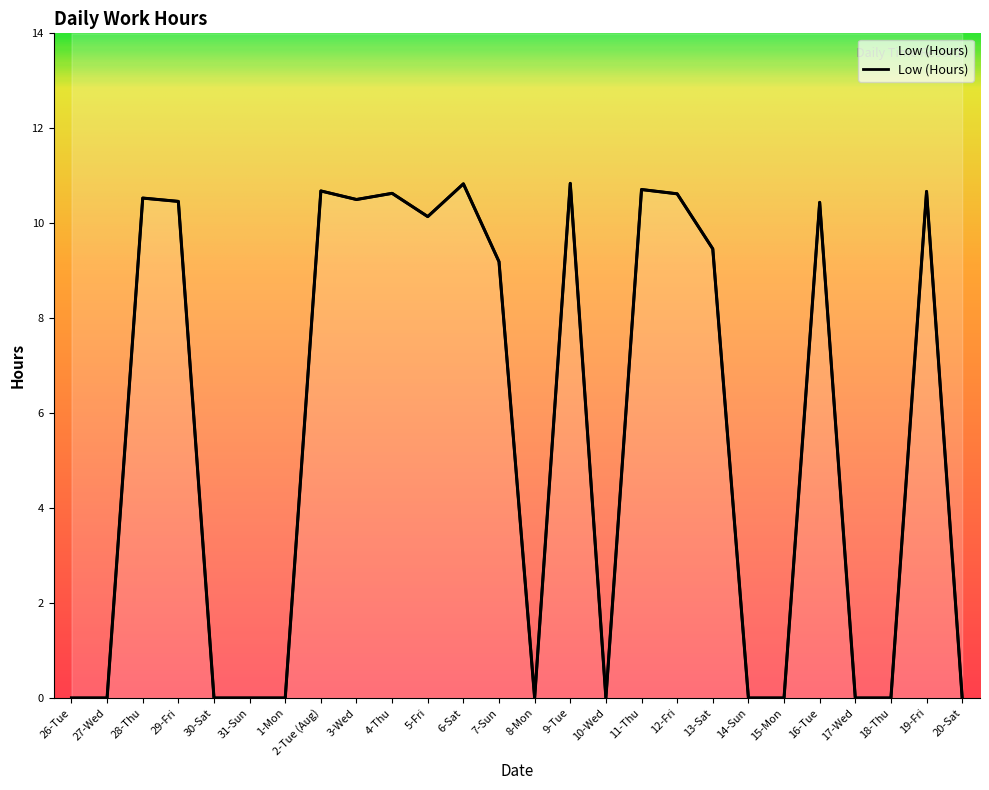

What is the average value?

5.6